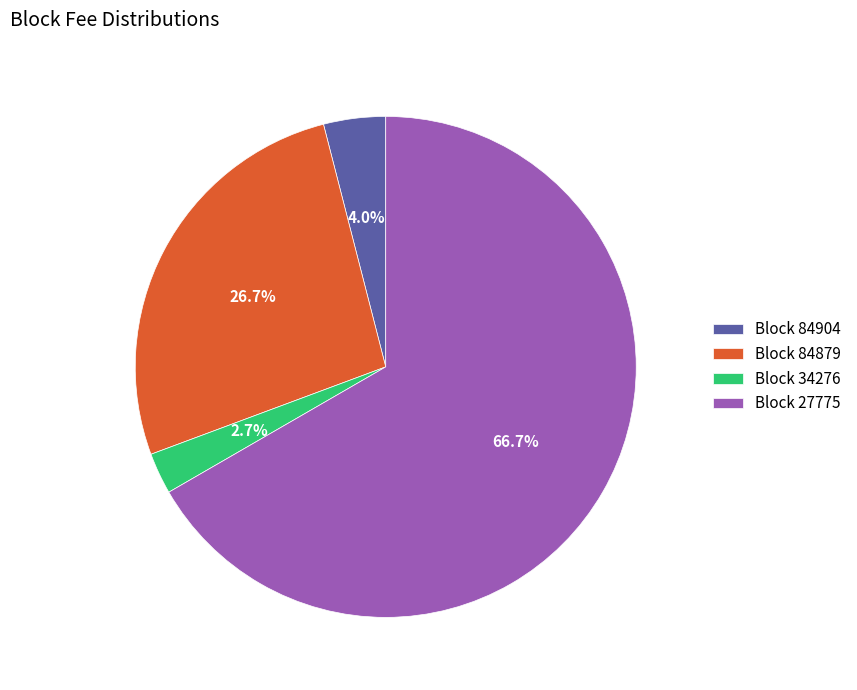

Which category has the smallest portion of the pie?

Block 34276